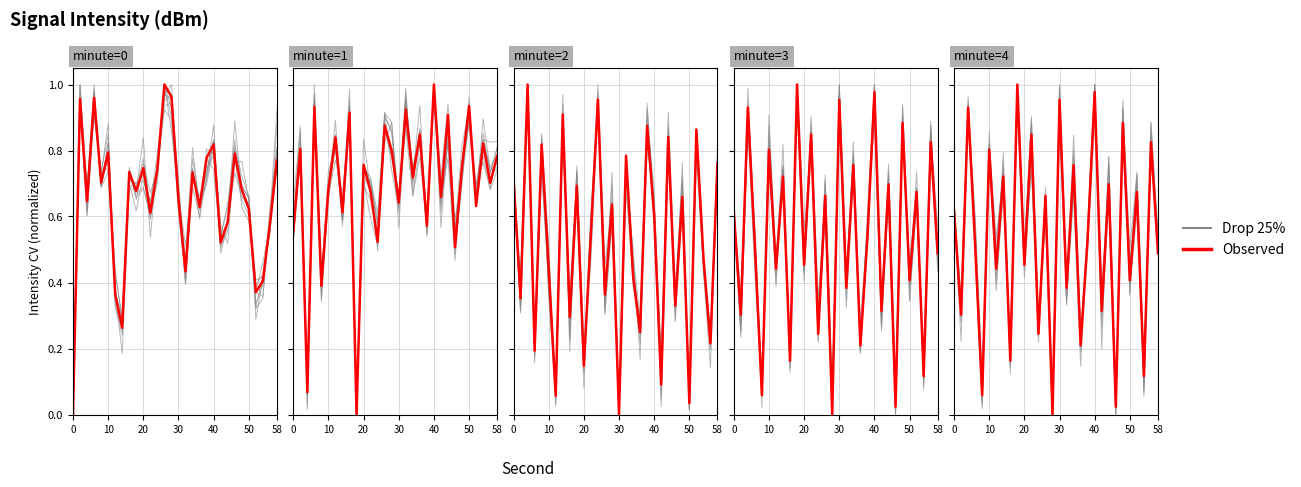

The value of Drop 25% at 30 is 1.1. True or false?

False